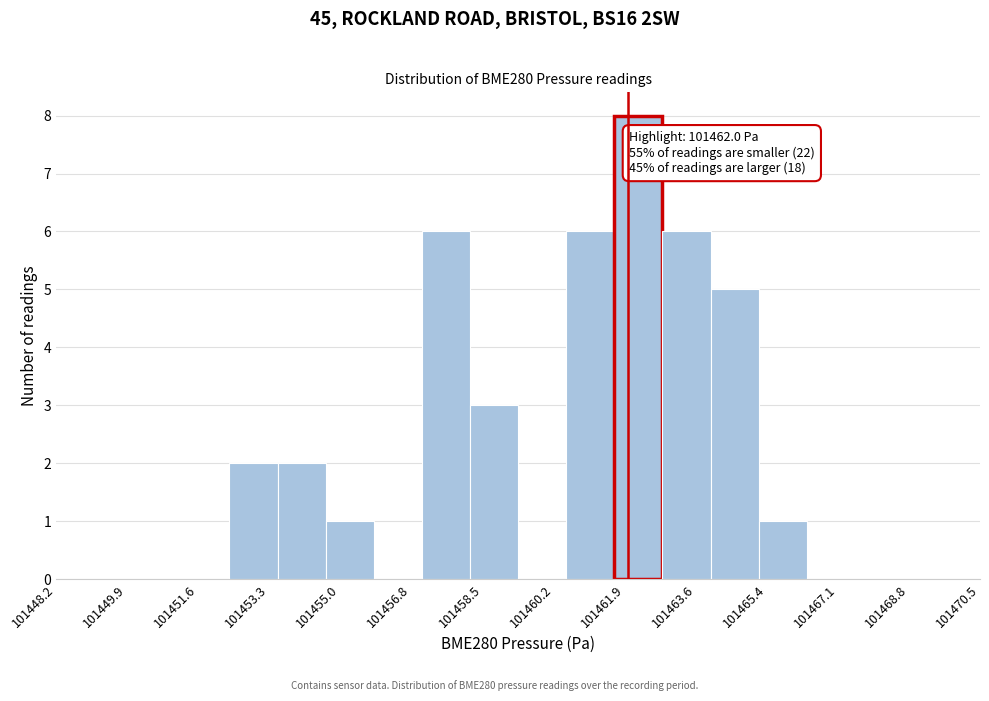

Which range on the x-axis has the tallest bar?

101461.6 to 101462.8